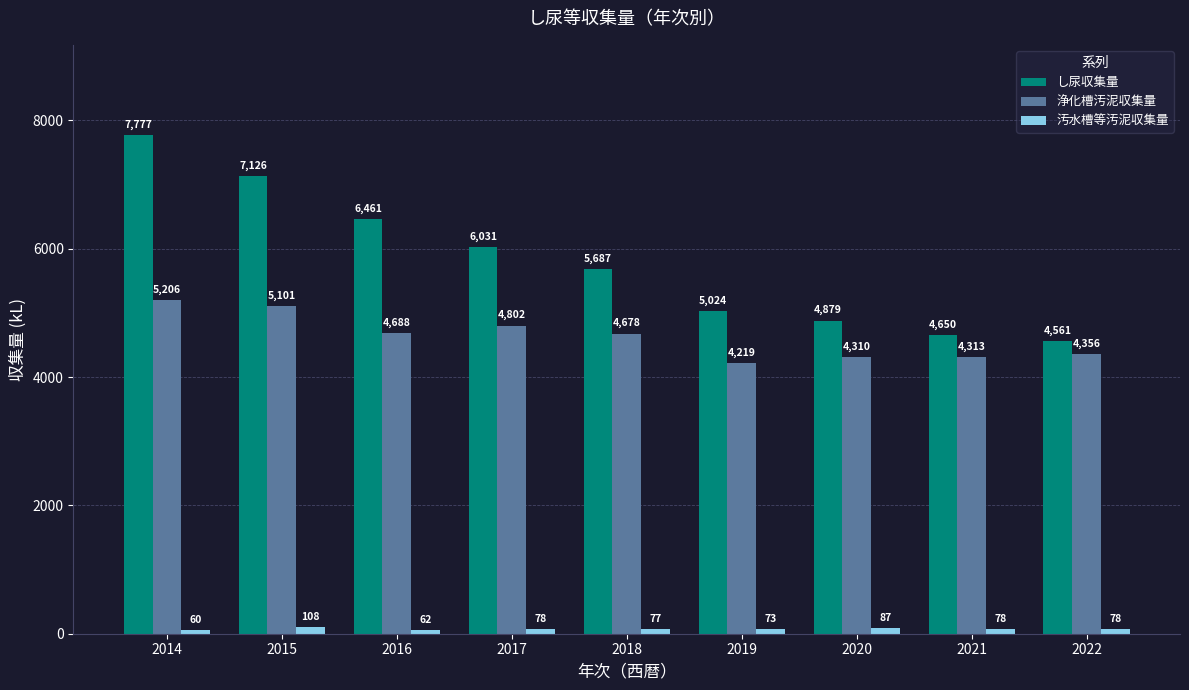

At 2022, list the series in order from largest to smallest.

し尿収集量, 浄化槽汚泥収集量, 汚水槽等汚泥収集量